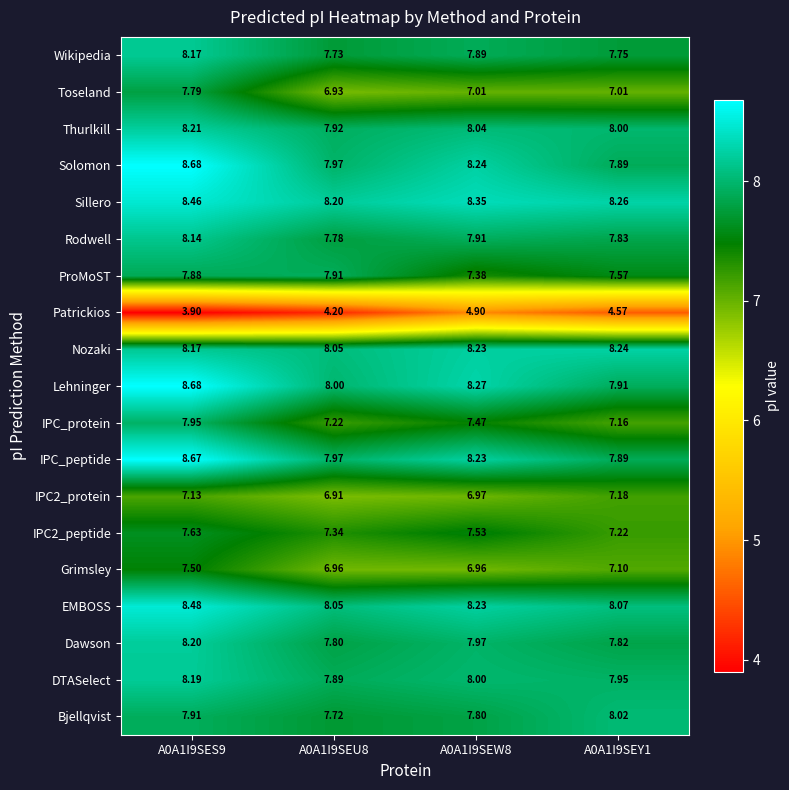

At which category does the chart reach its minimum across all series?

A0A1I9SES9